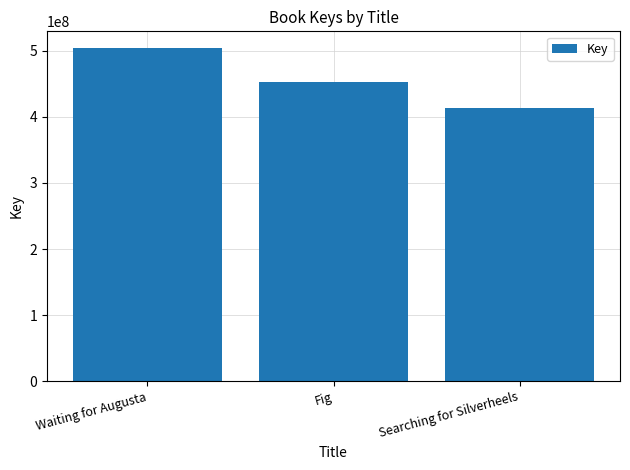

What is the label of the 1st bar from the left?

Waiting for Augusta